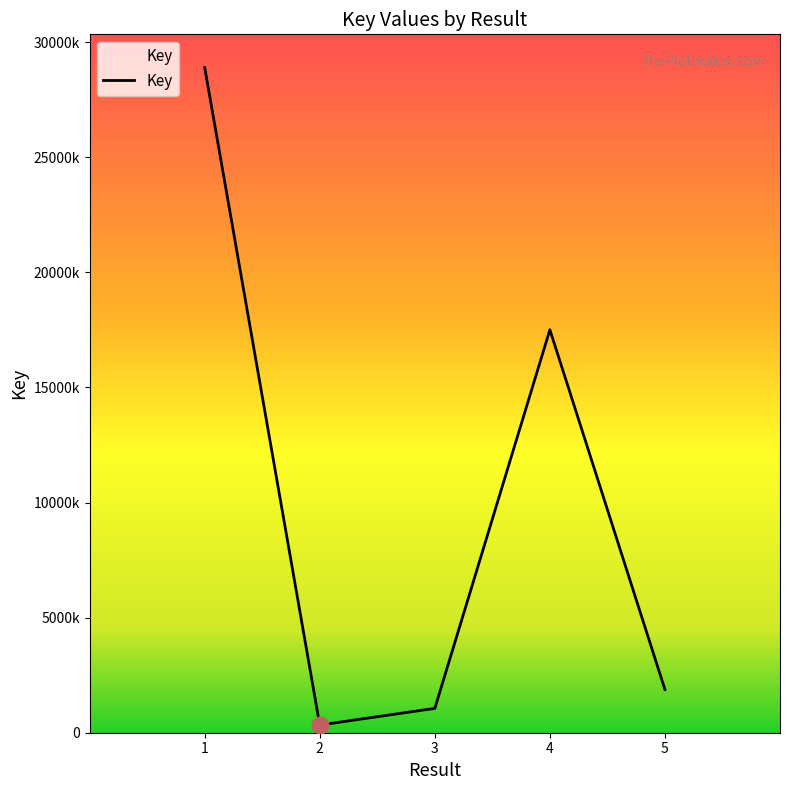

What is the change in value from 1 to 2?

-28564410